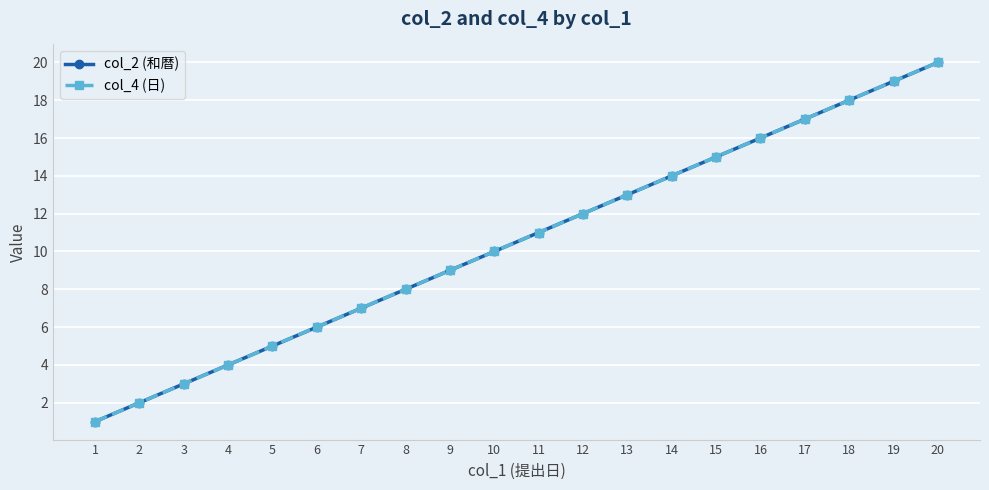

Does the chart have visible grid lines?

Yes